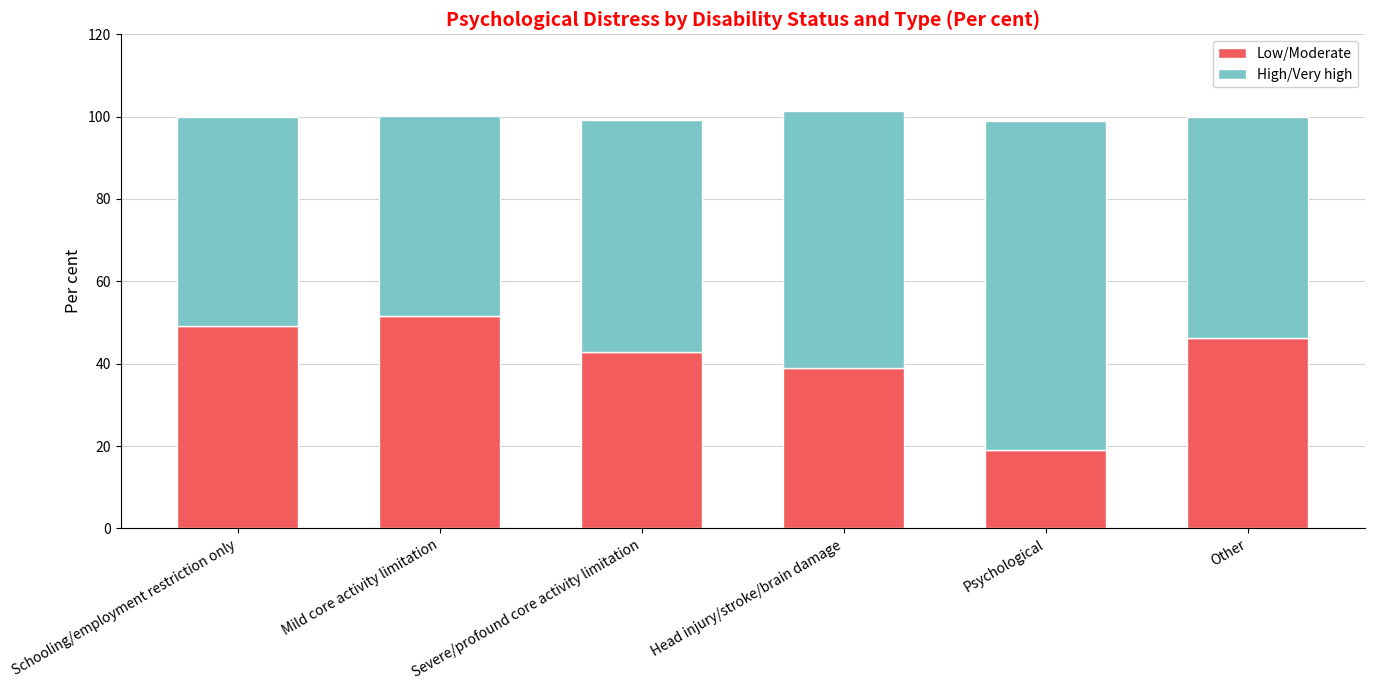

Is it true that Low/Moderate equals 49.1 at Schooling/employment restriction only?

True